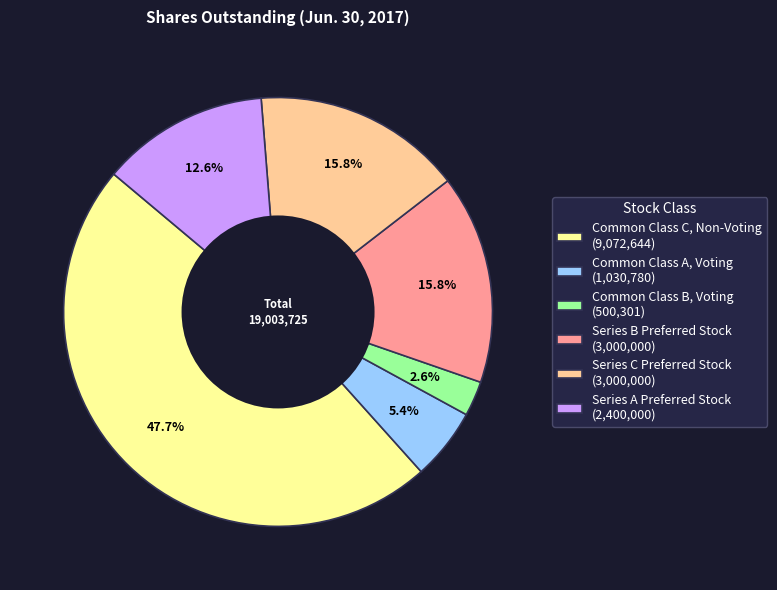

Is the sum of Common Class B, Voting and Series A Preferred Stock greater than half?

No